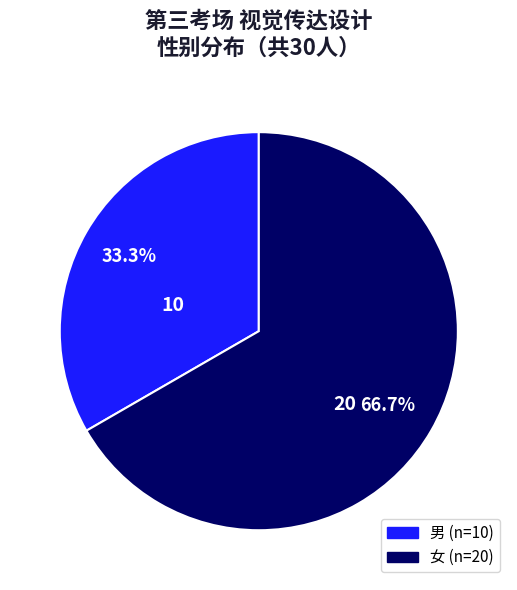

Does any single category account for the majority?

Yes